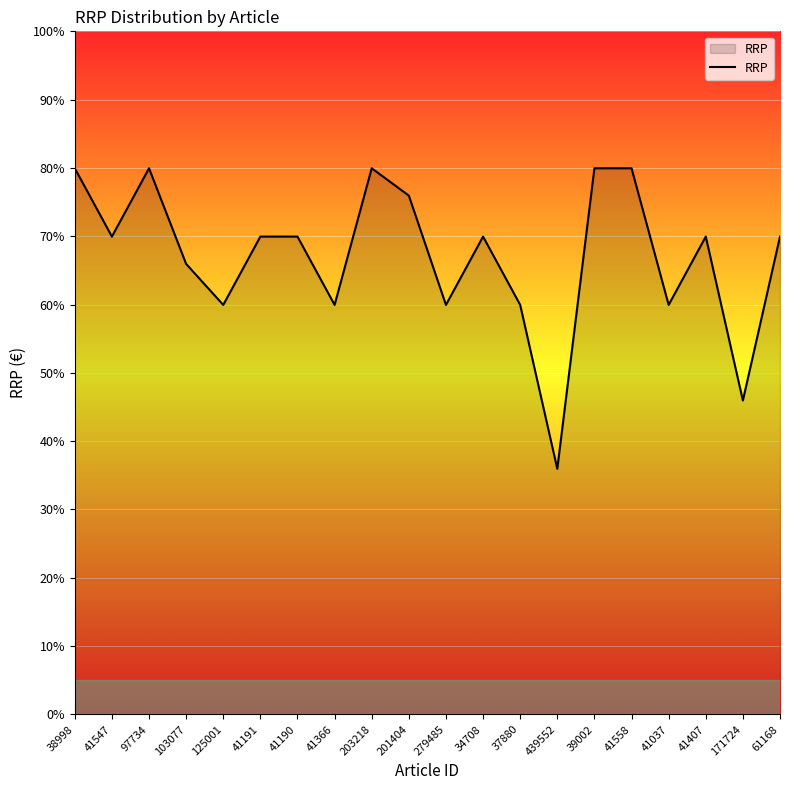

How many series are shown in this chart?

1